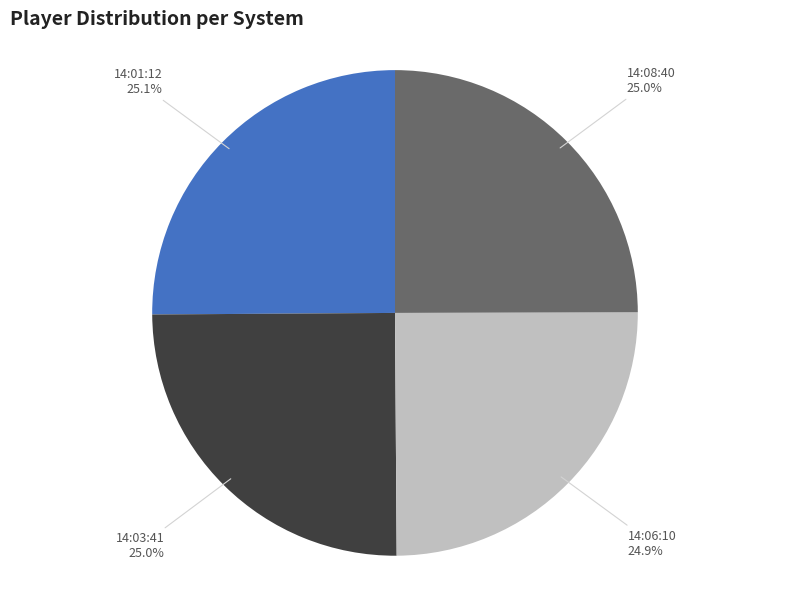

Approximately how many times larger is the value at 14:03:41 compared to 14:08:40?

1.0